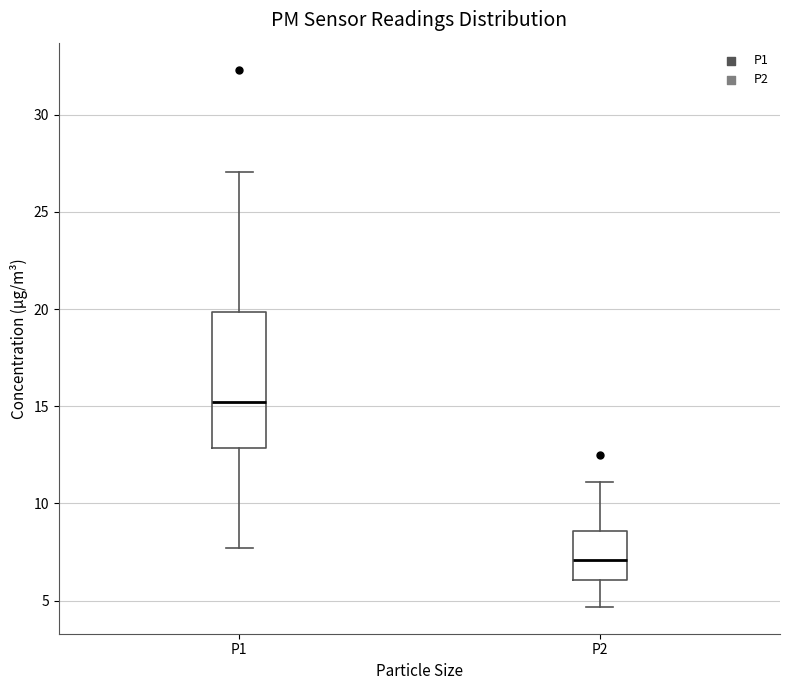

Which box is the tallest, from its lower edge to its upper edge?

P1